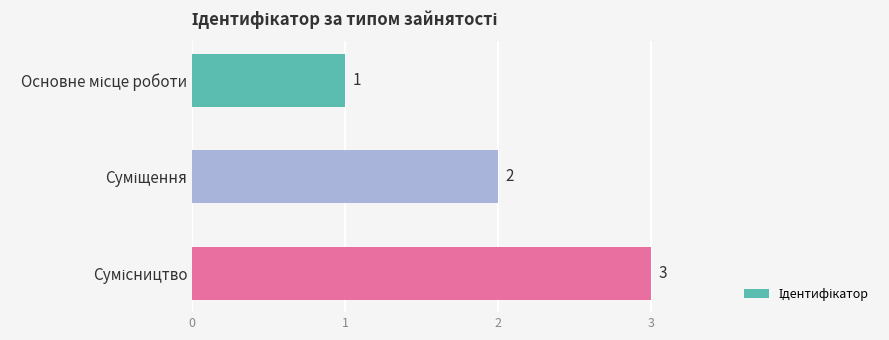

What is the minimum value shown in the chart?

1